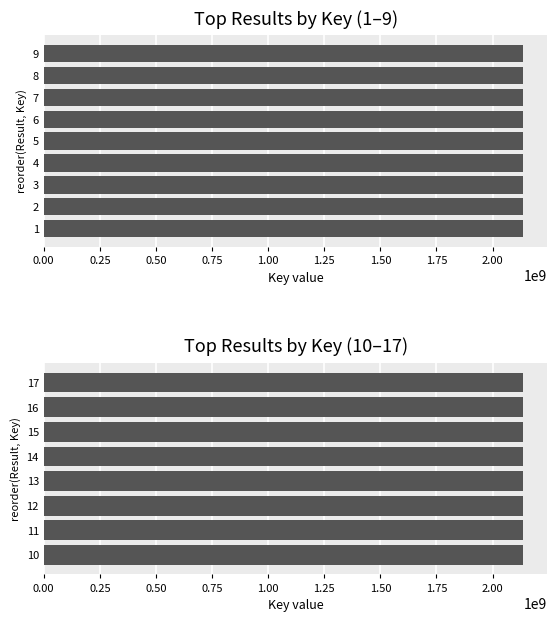

What is the approximate value at 10, to the nearest 10?

2137720550